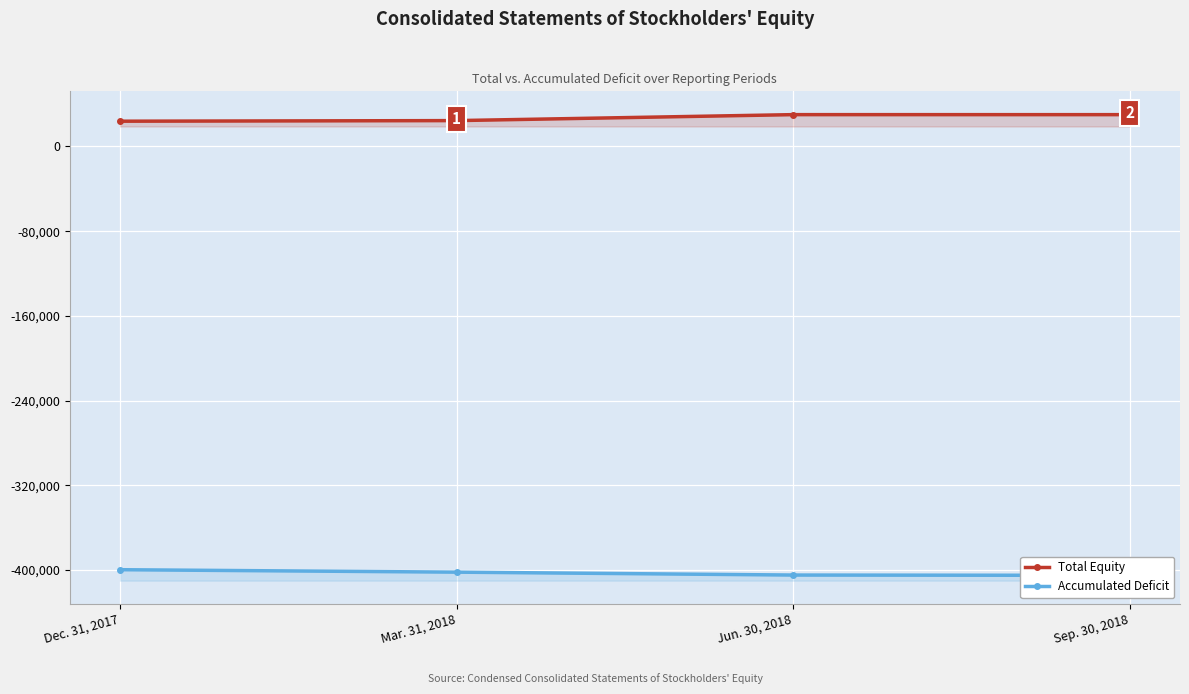

True or false: Total Equity and Accumulated Deficit cross at least once.

False